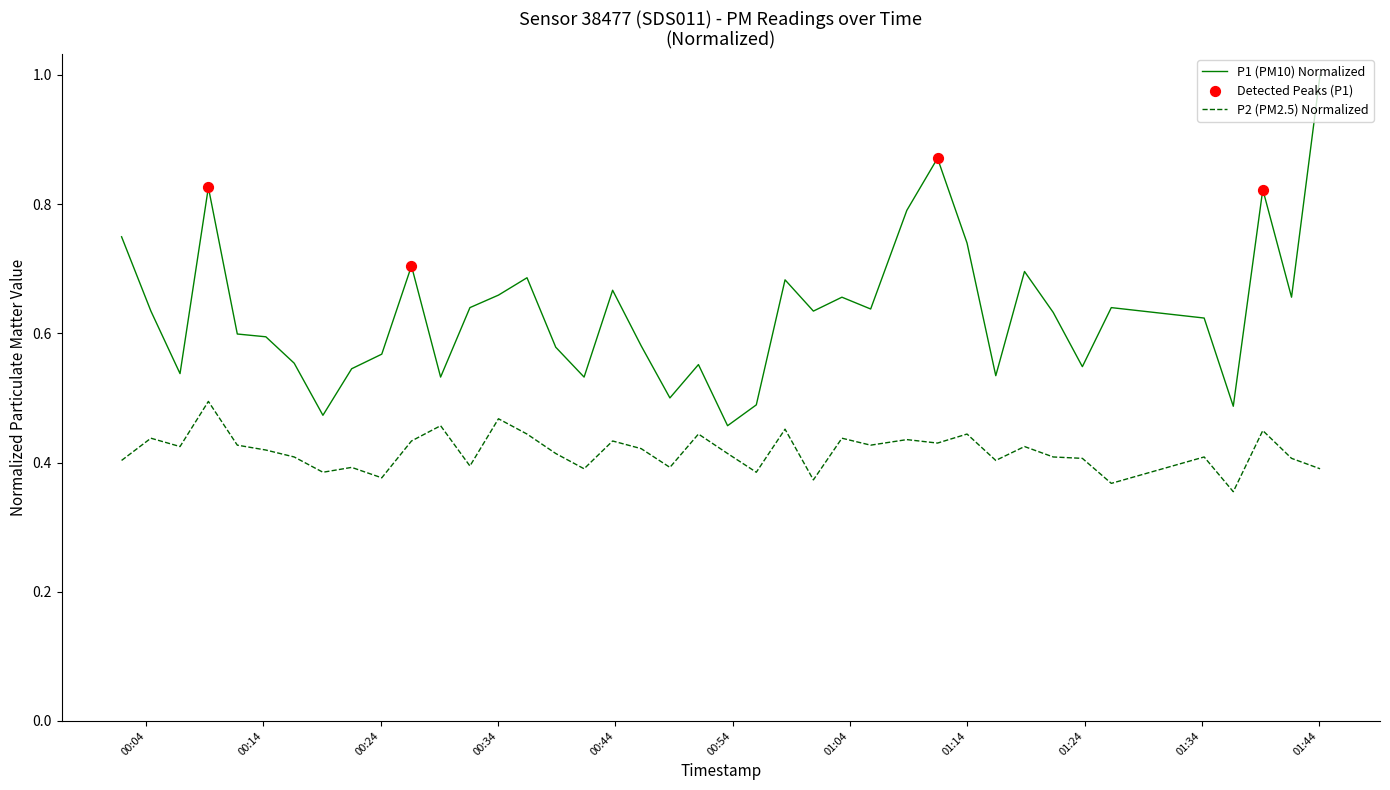

True or false: P1 (PM10) Normalized and P2 (PM2.5) Normalized cross at least once.

False